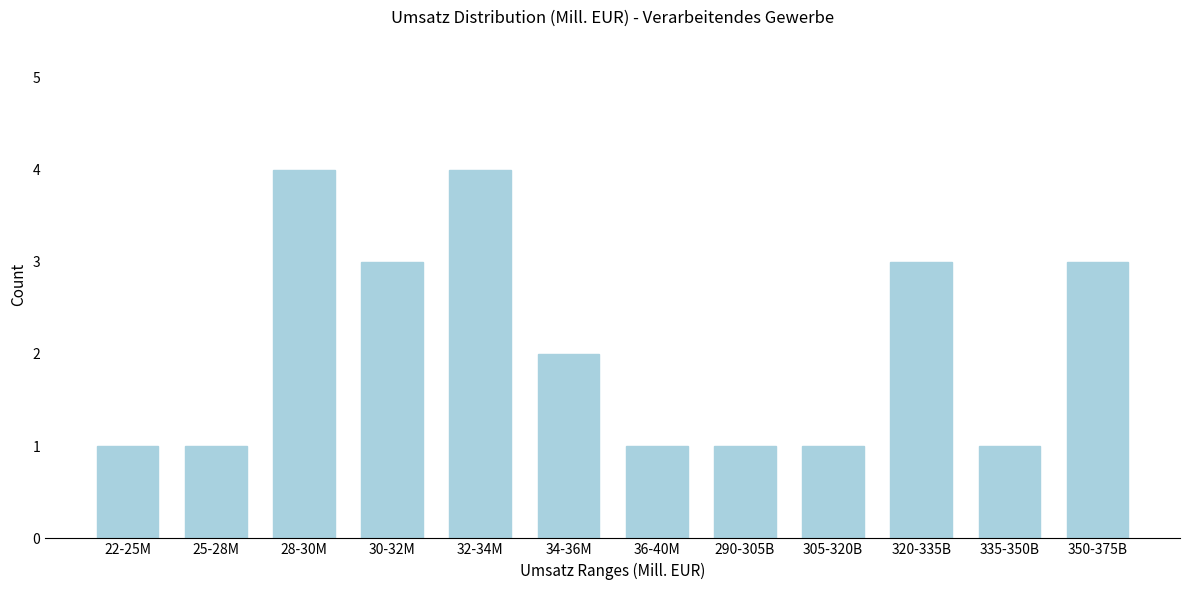

Reading left to right, list all the values displayed in this chart.

22-25M=1	25-28M=1	28-30M=4	30-32M=3	32-34M=4	34-36M=2	36-40M=1	290-305B=1	305-320B=1	320-335B=3	335-350B=1	350-375B=3